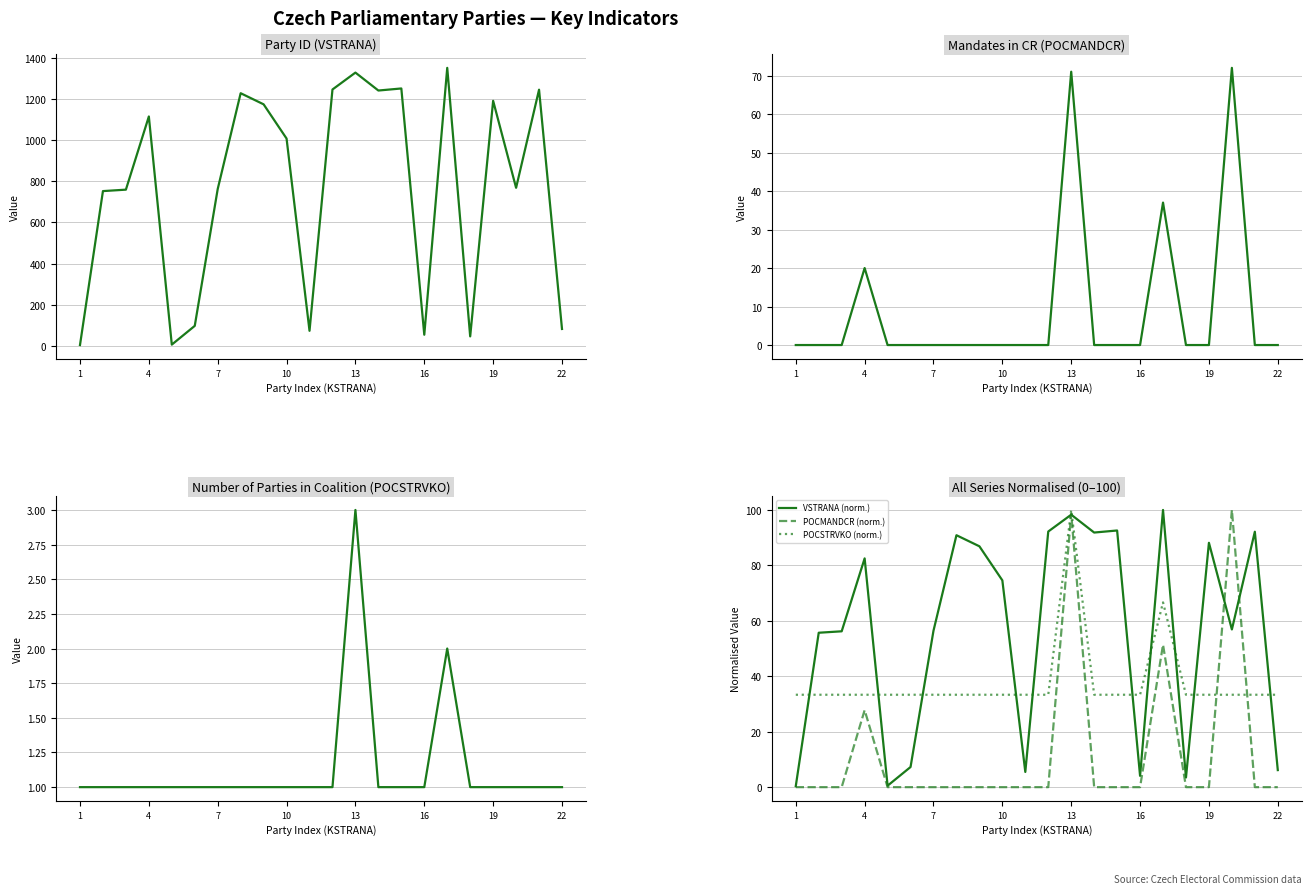

What is the greatest value displayed?

1350.0